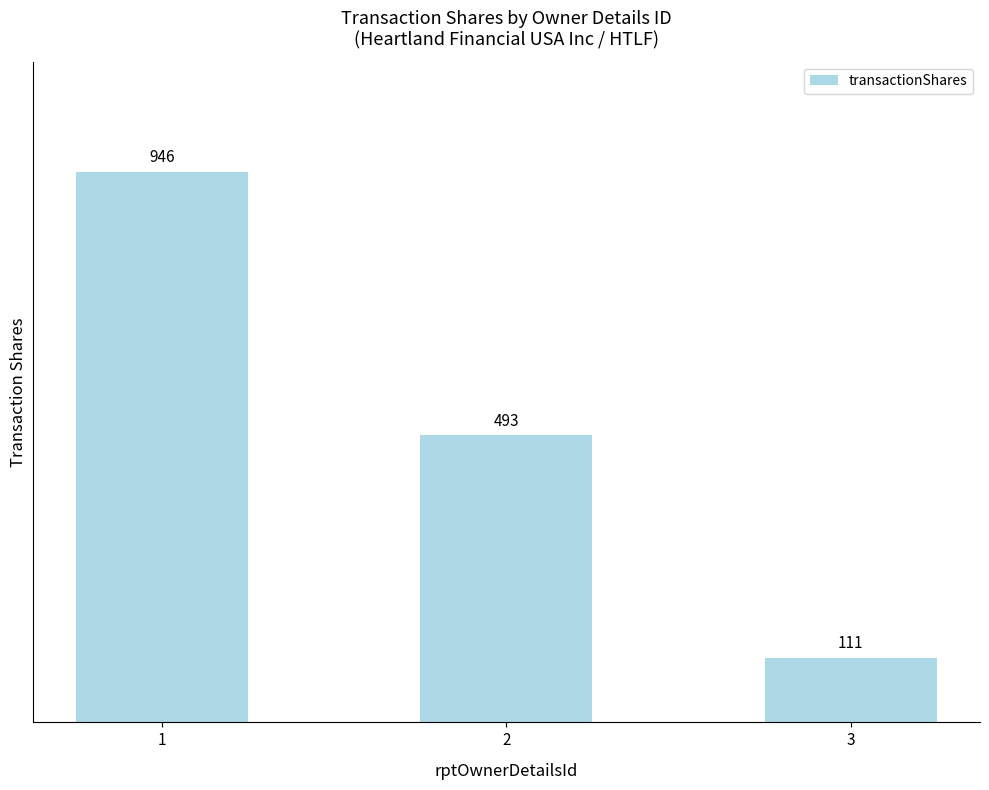

What is the sum of the values at 2 and 1?

1439